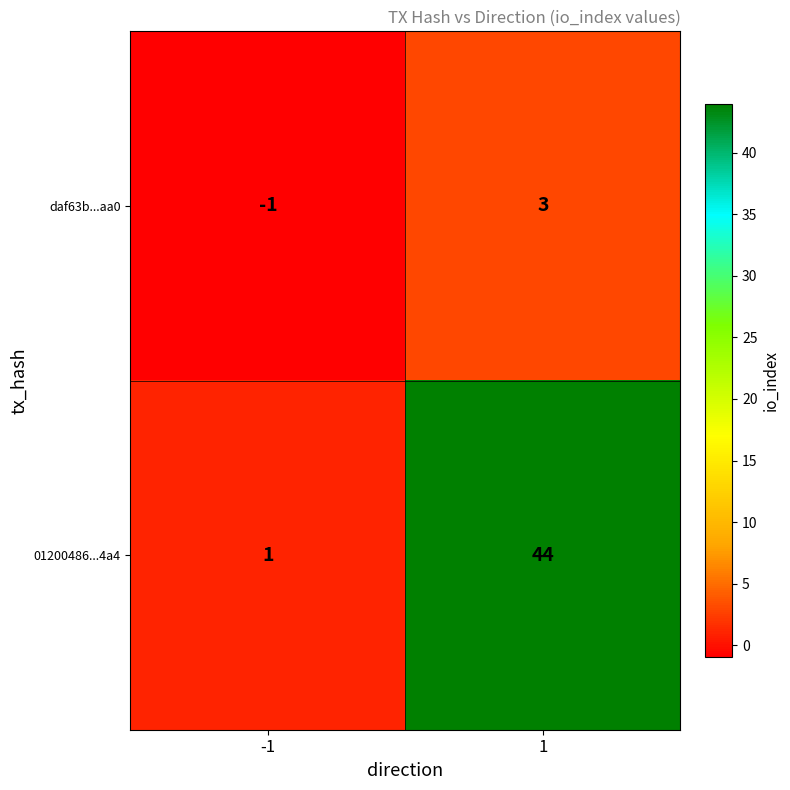

What is the spread (max minus min) of values at -1?

2